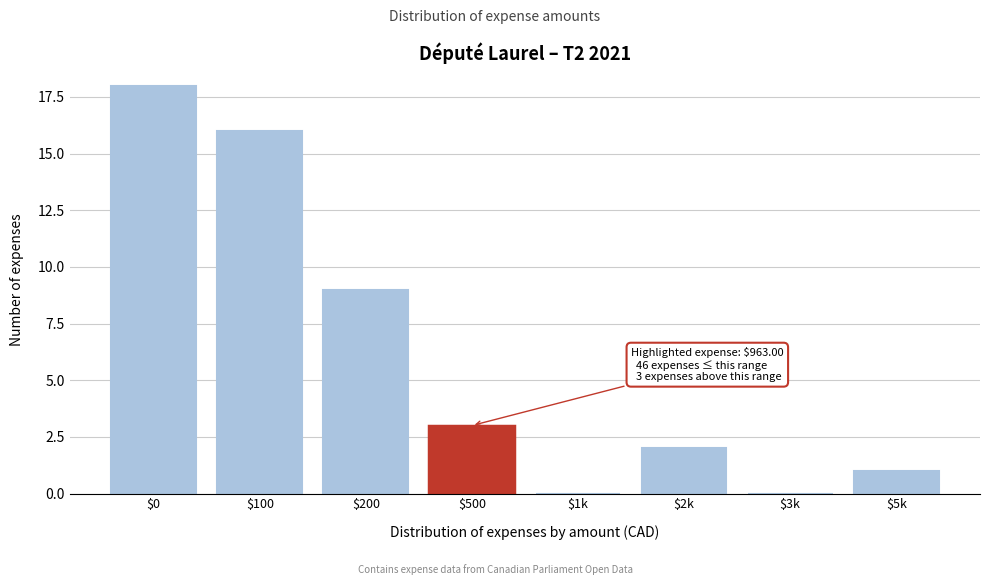

True or false: the data shows 3 at $500.

True